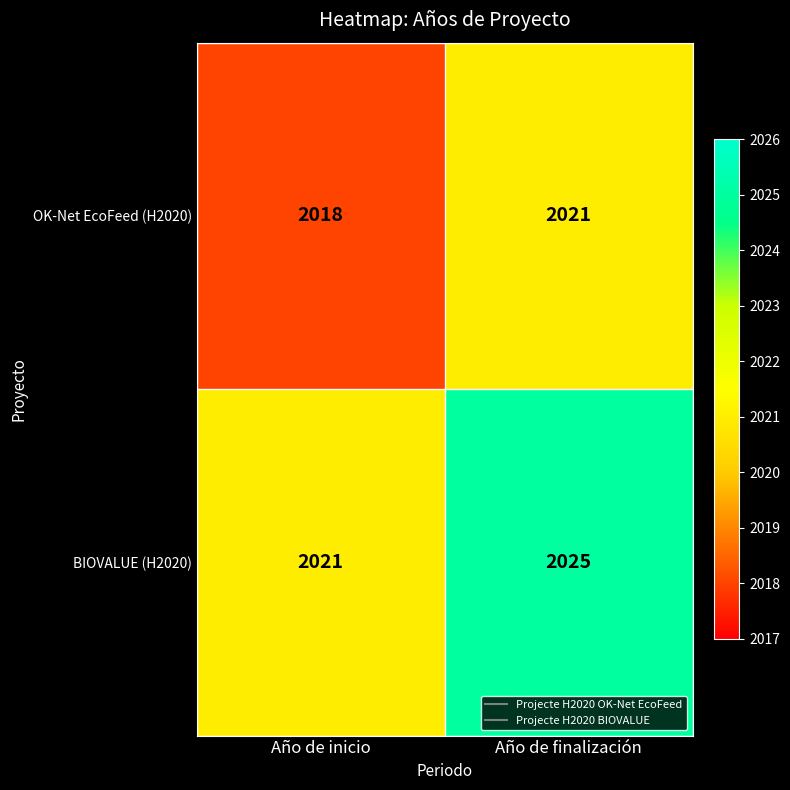

What is the maximum value shown in the chart?

2025